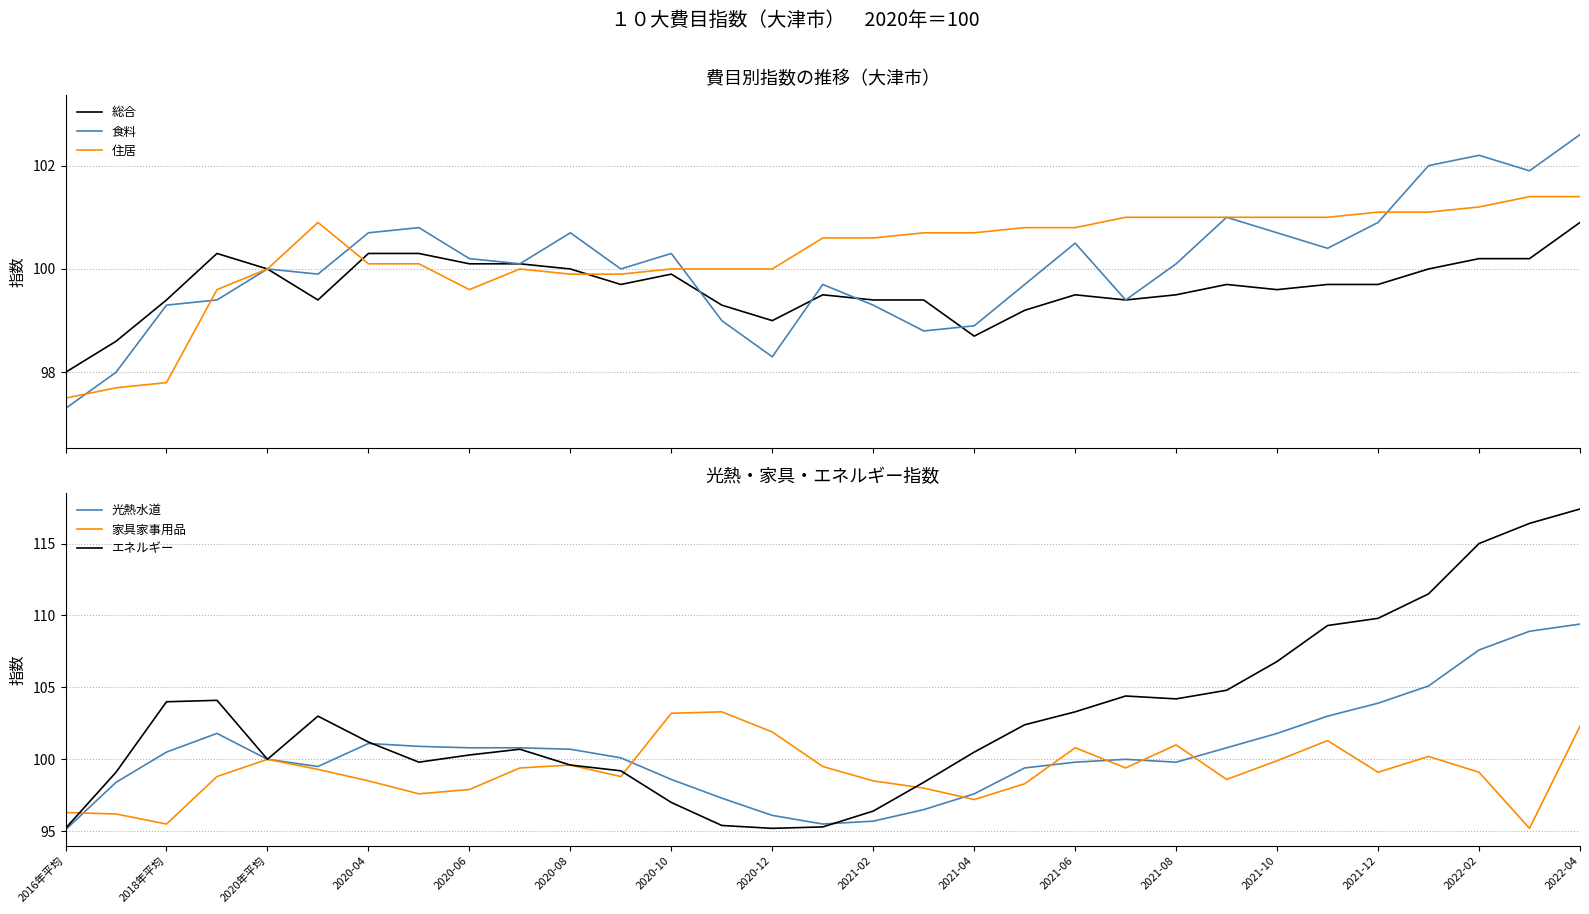

After their last crossing, which series has the higher values: 光熱水道 or 家具家事用品?

光熱水道